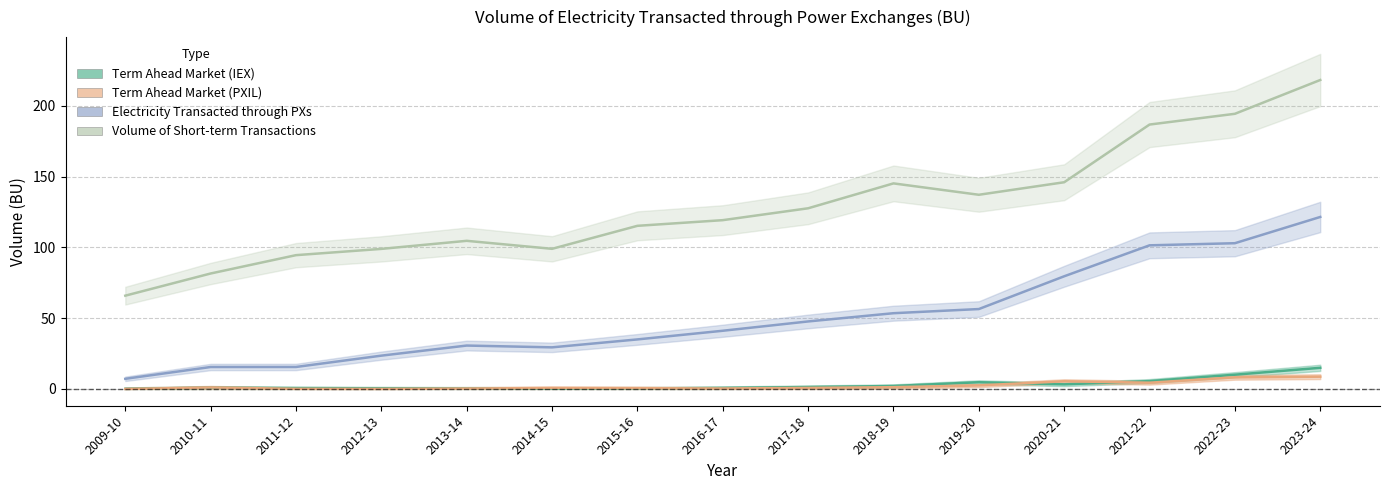

Which category has the highest value in the Electricity Transacted through PXs series?

2023-24